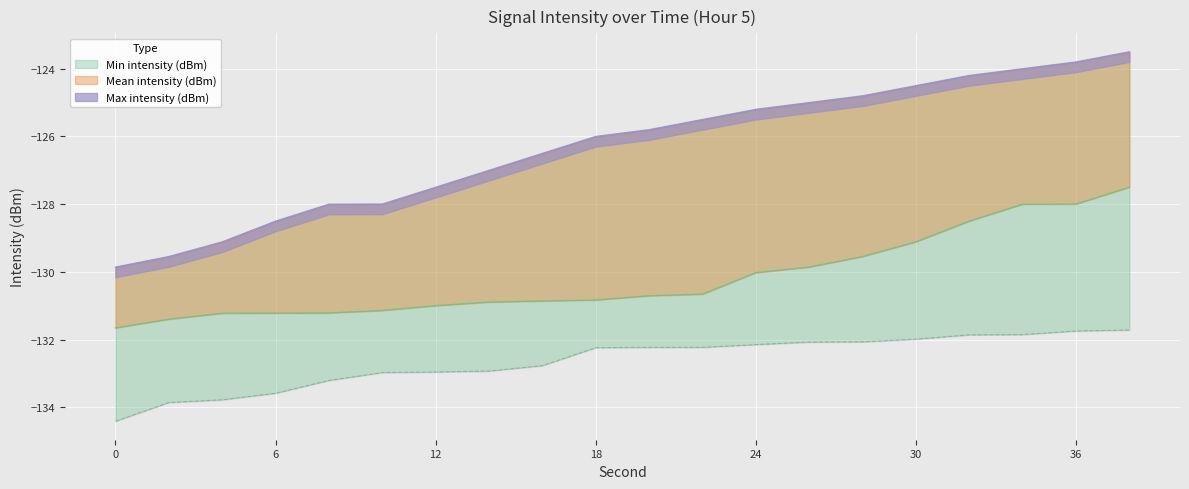

Does the chart display data point markers on the line(s)?

No